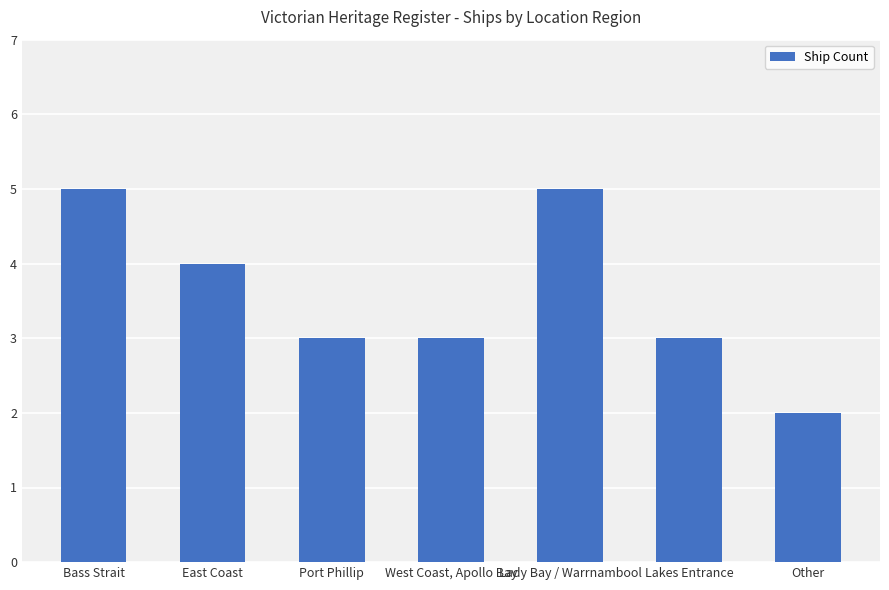

What position from the left is Lakes Entrance?

6